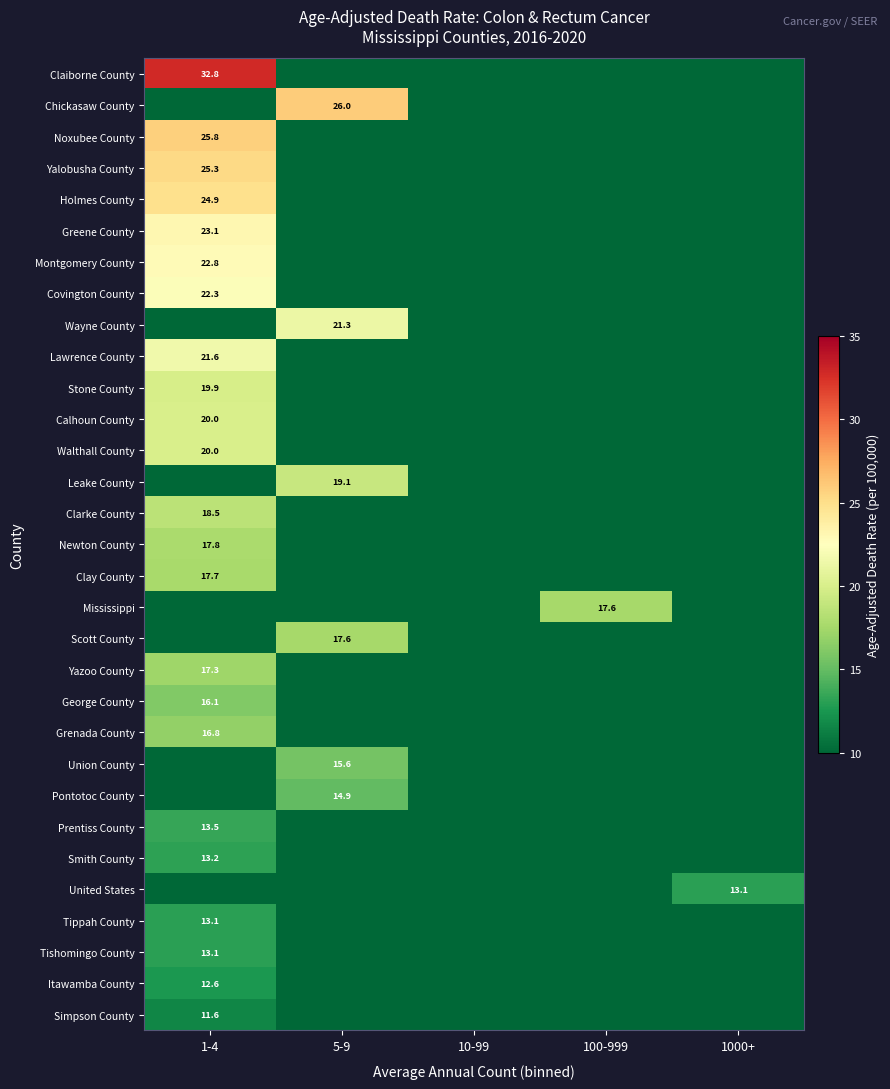

At which category is the sum across all series the highest?

1-4